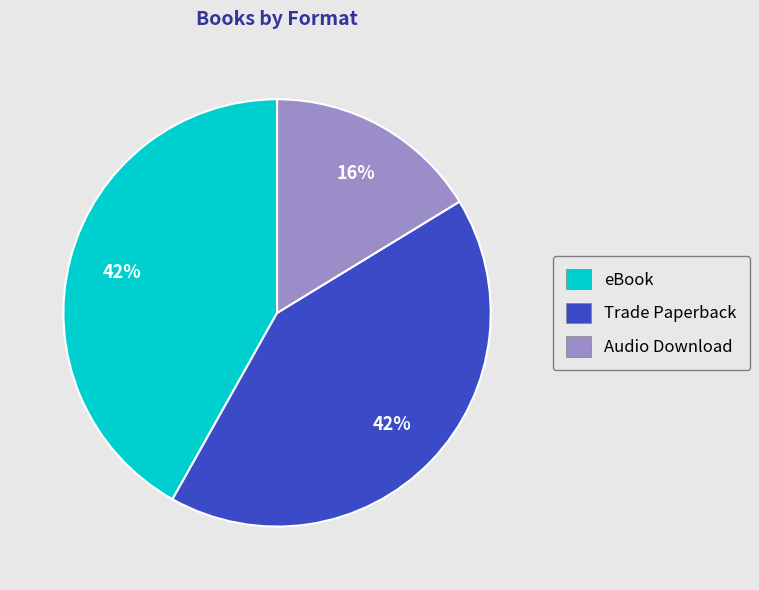

What percentage is the eBook slice, to the nearest percent?

42%